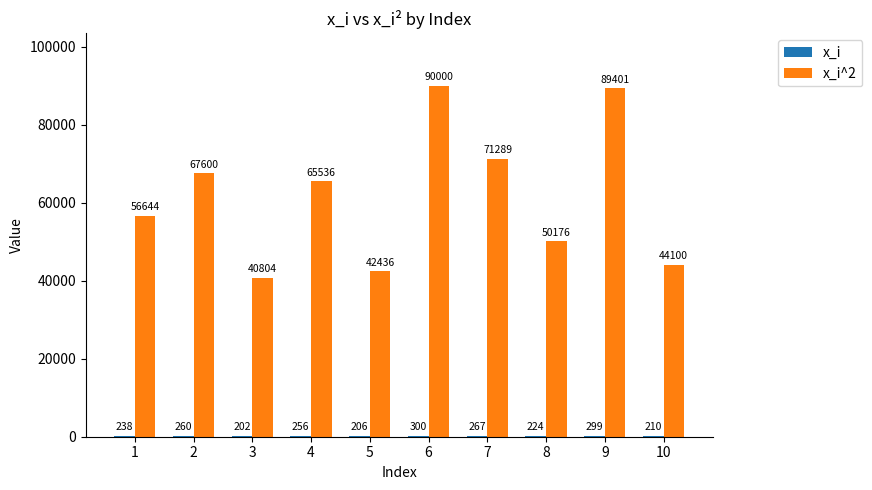

Which category has the highest value across all series?

6